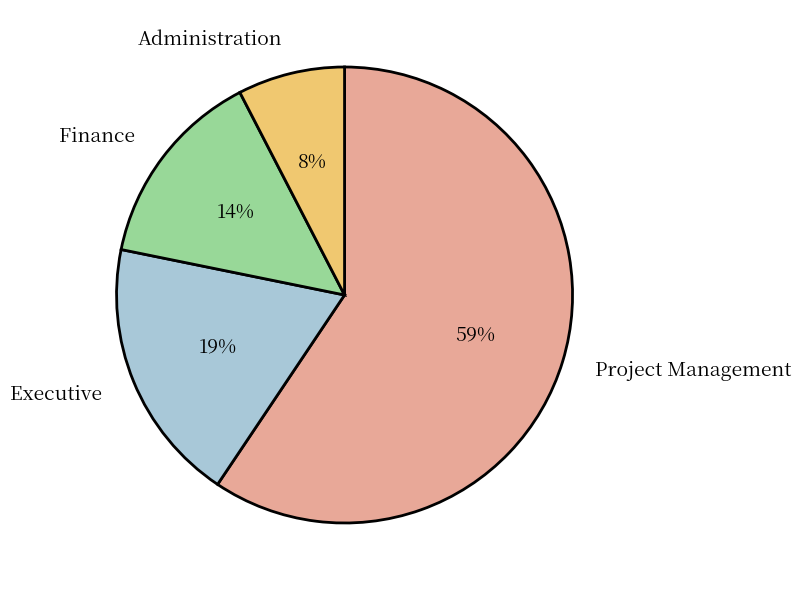

What is the smallest slice in the pie chart?

Administration